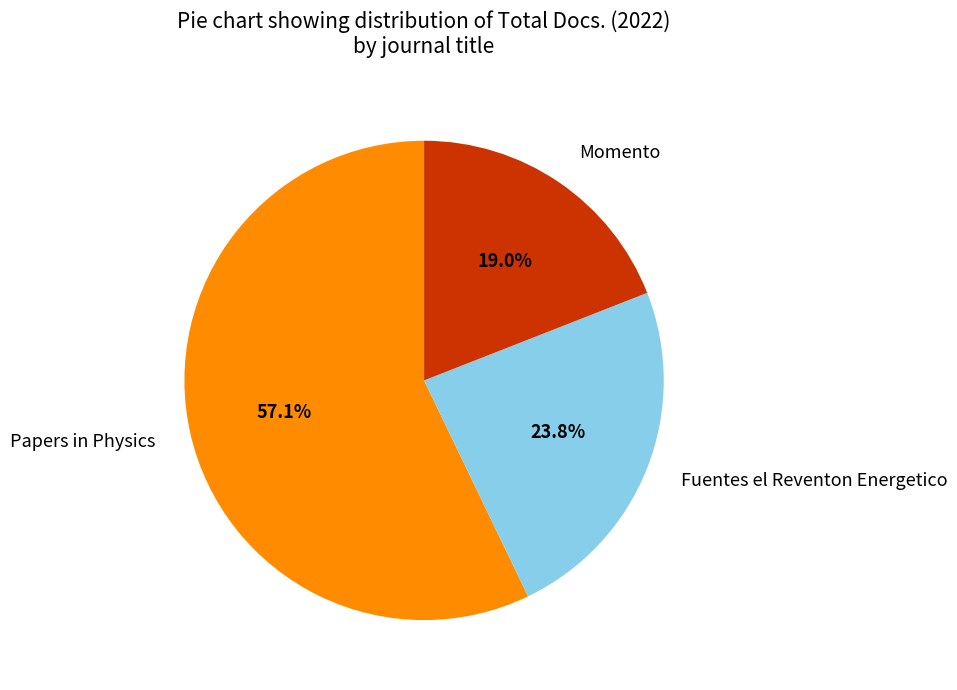

To the nearest percent, what is the difference between the Momento and Fuentes el Reventon Energetico slice percentages?

5%